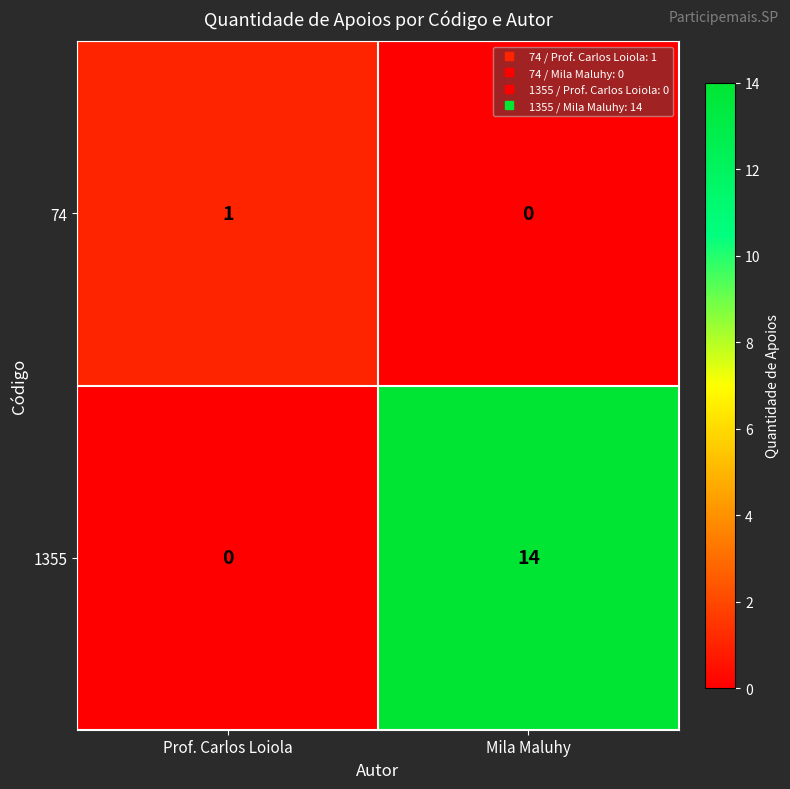

True or false: 74 has a value of 0 at Mila Maluhy.

True